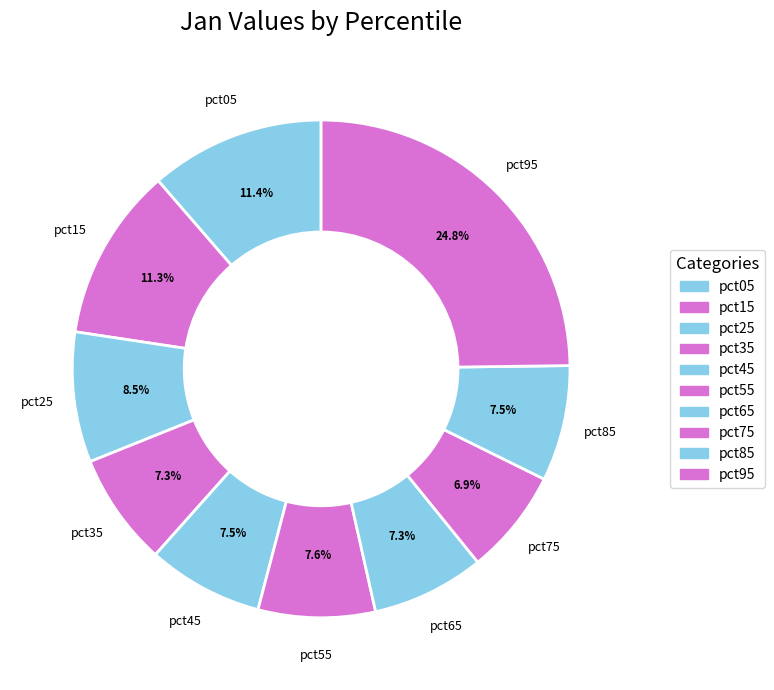

Between pct15 and pct95, which is larger?

pct95